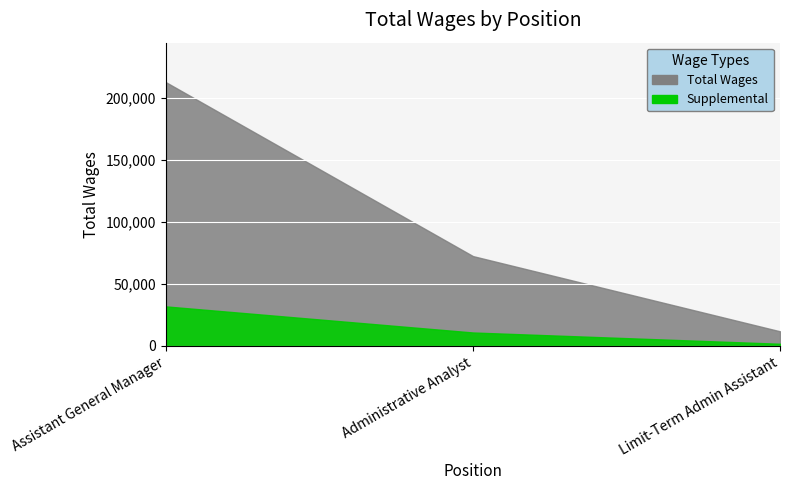

What is the minimum value shown in the chart?

11824